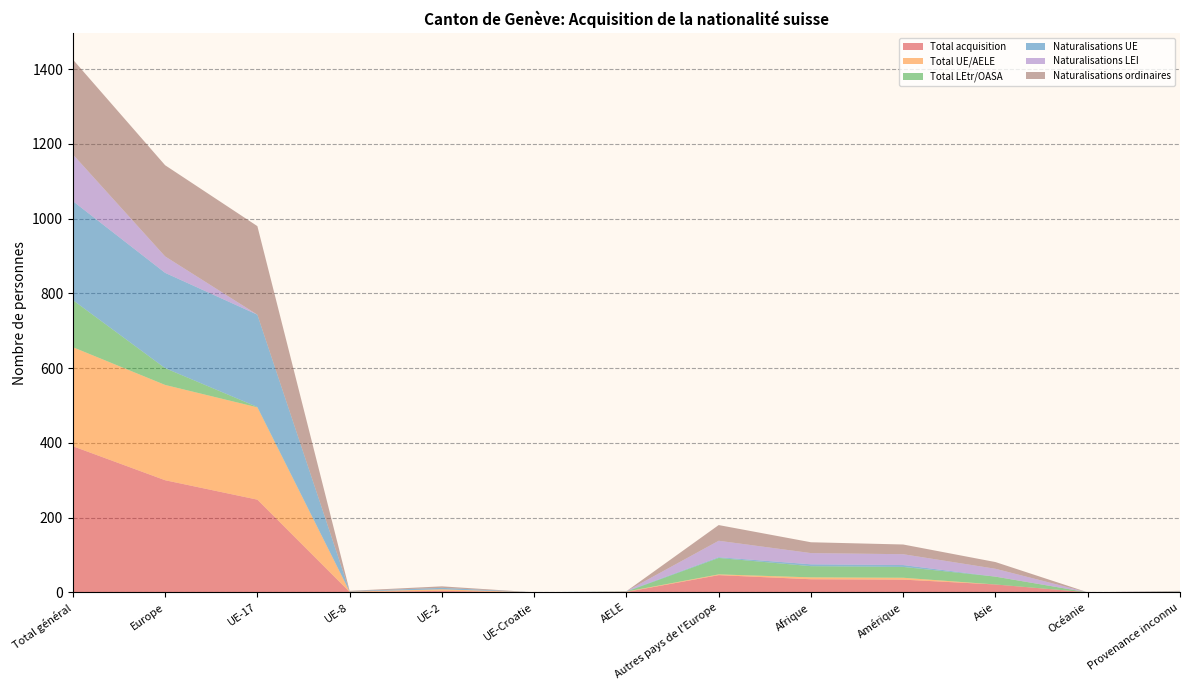

Reading right to left, what are all the values shown in this chart?

Total acquisition: 1	0	21	34	35	46	1	0	4	1	248	300	391
Total UE/AELE: 0	0	0	5	5	2	1	0	4	1	247	255	265
Total LEtr/OASA: 1	0	21	29	30	44	0	0	0	0	1	45	126
Naturalisations UE: 0	0	0	5	5	2	1	0	4	1	247	255	265
Naturalisations LEI: 1	0	21	29	30	44	0	0	0	0	0	44	125
Naturalisations ordinaires: 1	0	18	26	29	42	0	0	4	1	237	244	254